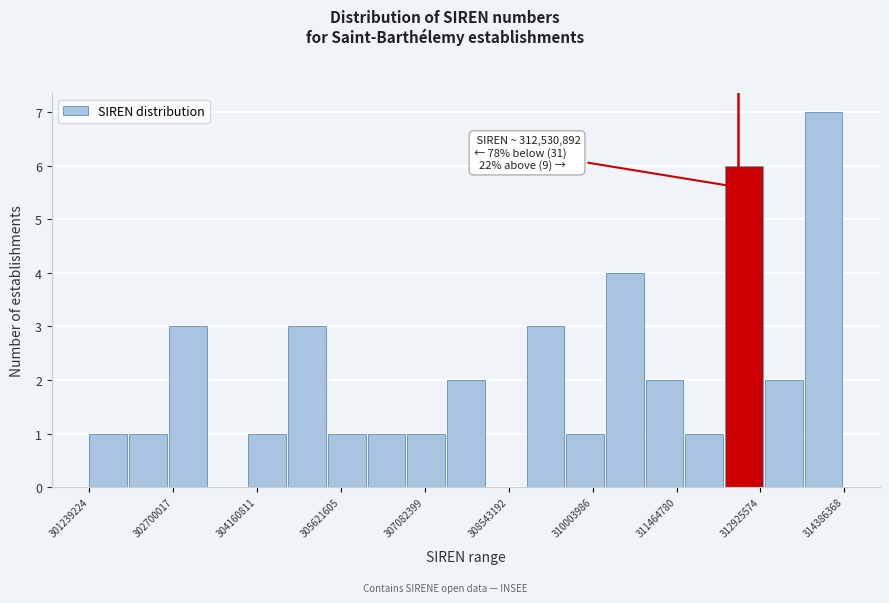

Read against the x-axis, roughly where is the centre of the tallest bar?

314000000